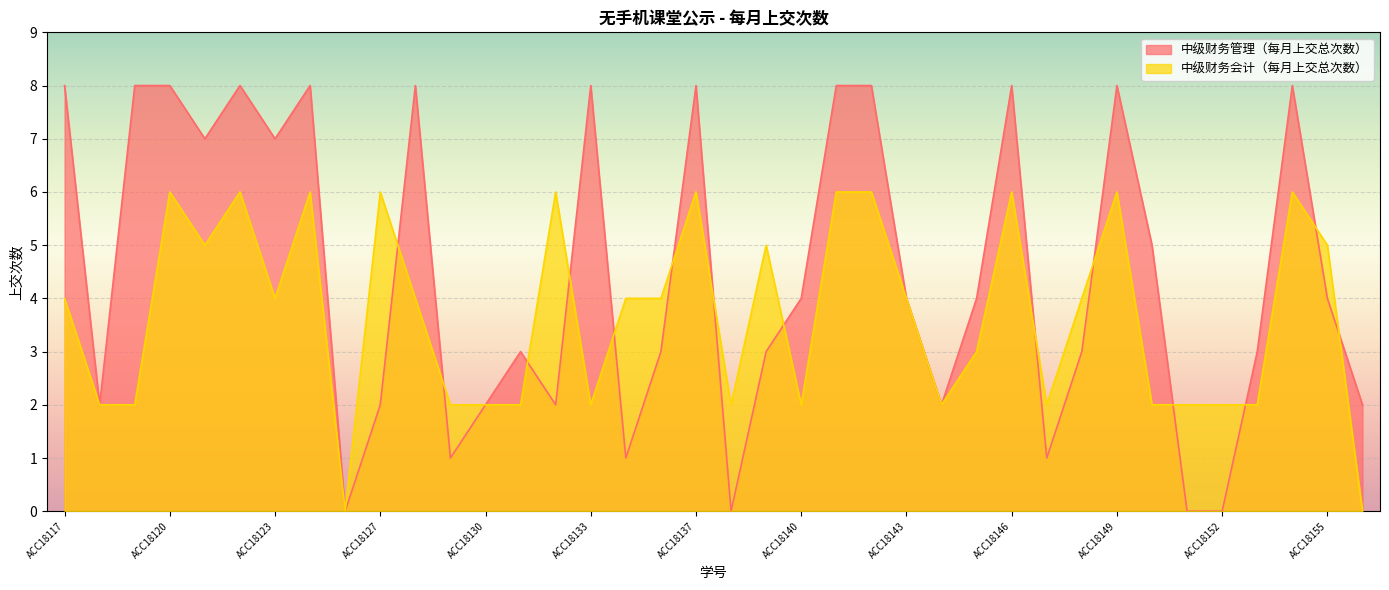

Which series has the largest range (max minus min)?

中级财务管理（每月上交总次数）